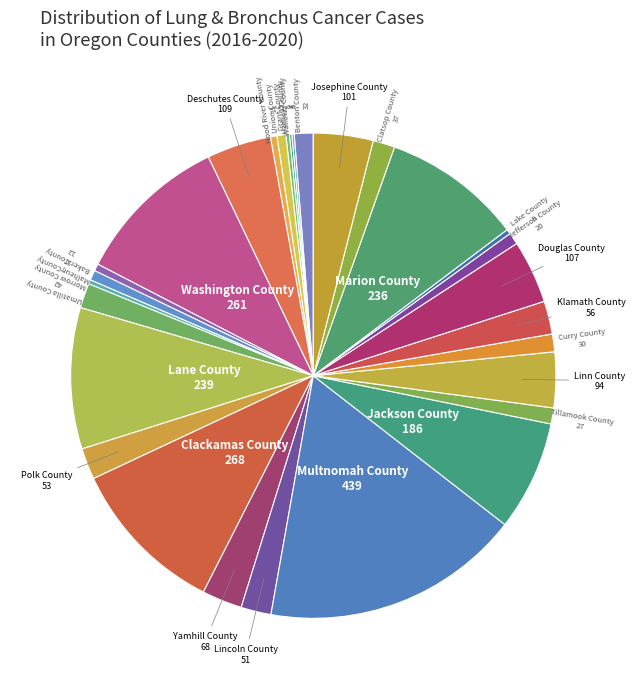

Does any single category account for the majority?

No